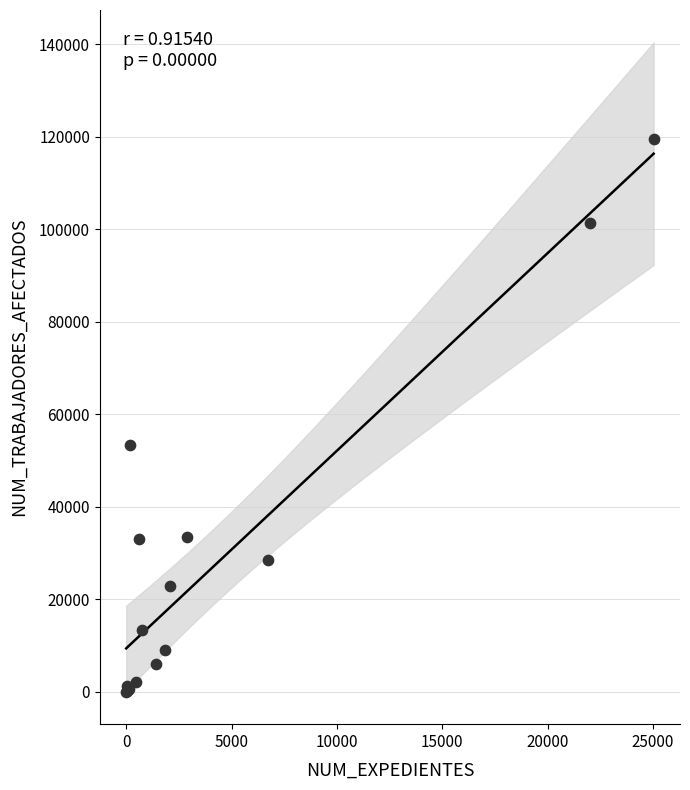

What Y value in the scatter plot is closest to 59778?

53366